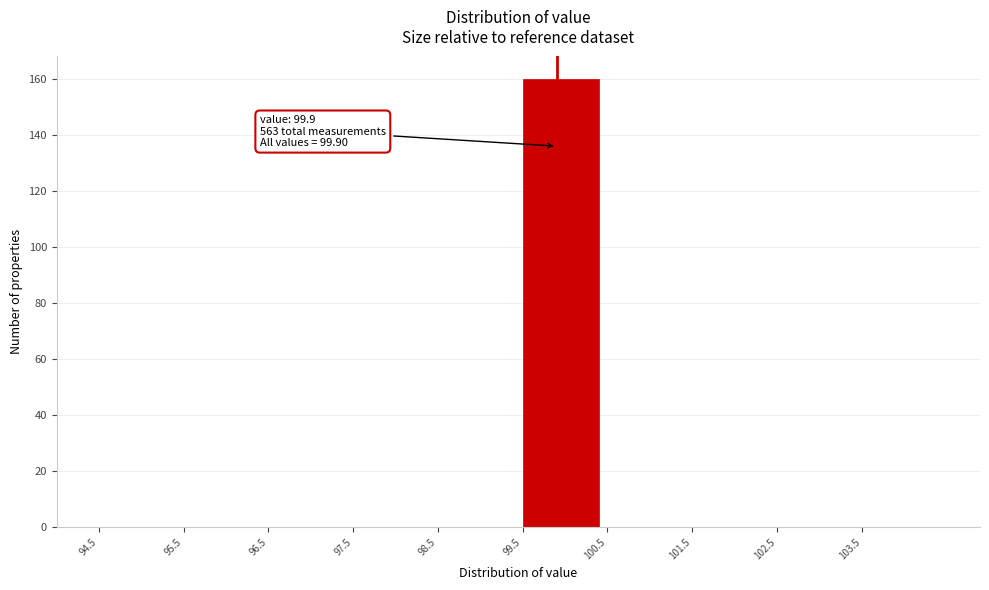

Which range on the x-axis has the tallest bar?

99.5 to 100.5